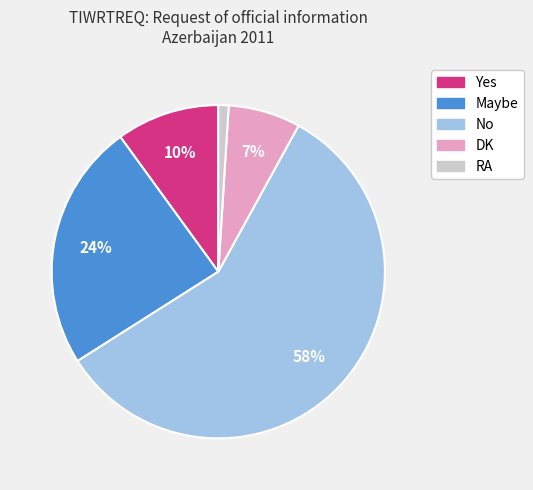

True or false: Maybe accounts for 24% of the total.

True